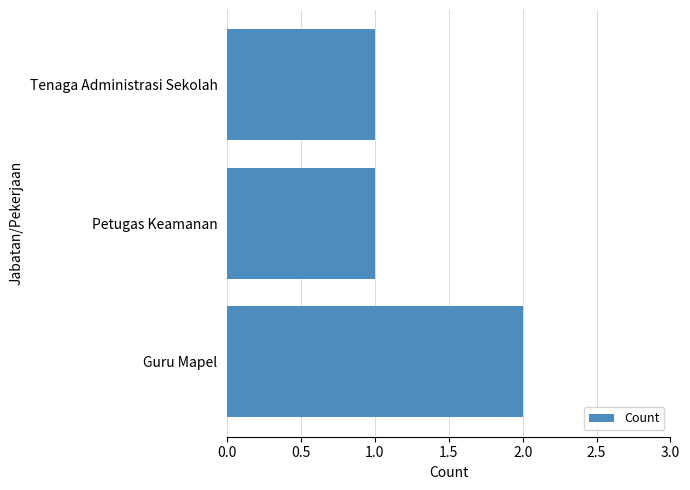

Which category has the highest value across all series?

Guru Mapel